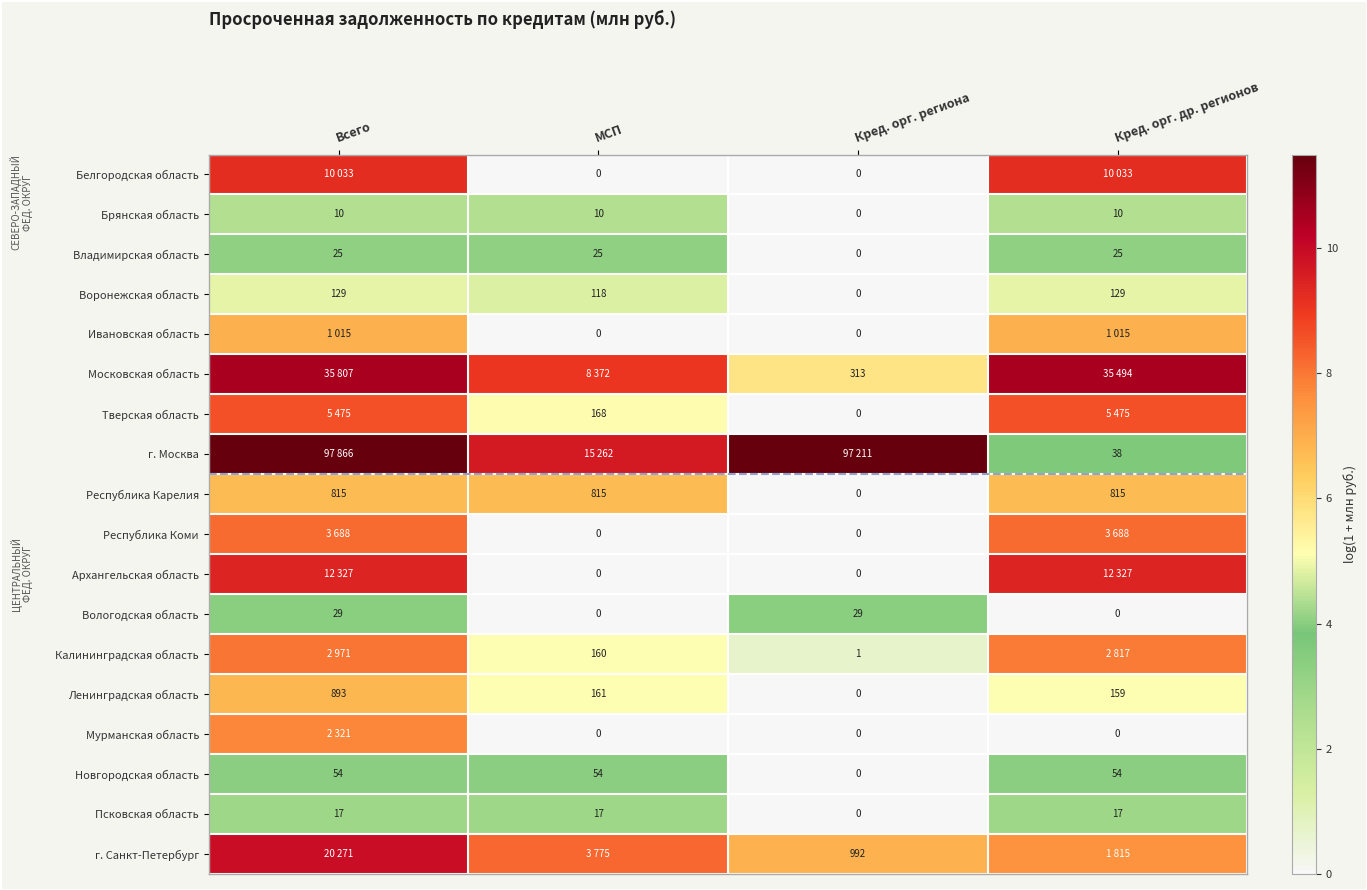

Which category has the lowest value in the Республика Карелия series?

Кред. орг. региона